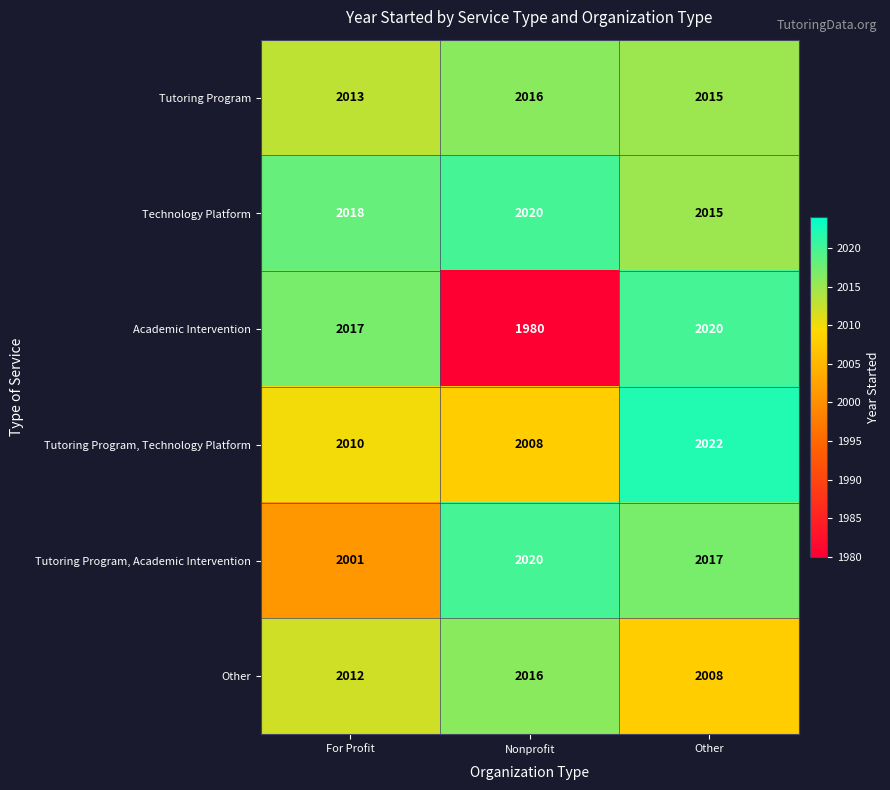

Rank the categories by Academic Intervention value from highest to lowest.

Other, For Profit, Nonprofit